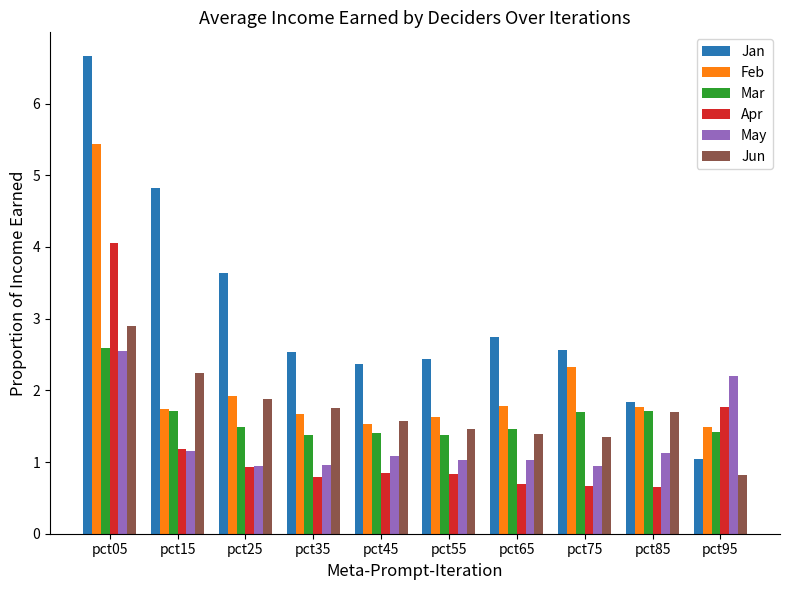

What is the spread (max minus min) of values at pct85?

1.2